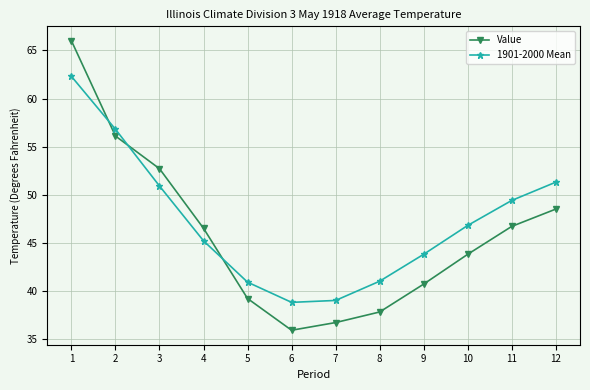

True or false: 1901-2000 Mean has a value of 19.6 at 7.

False